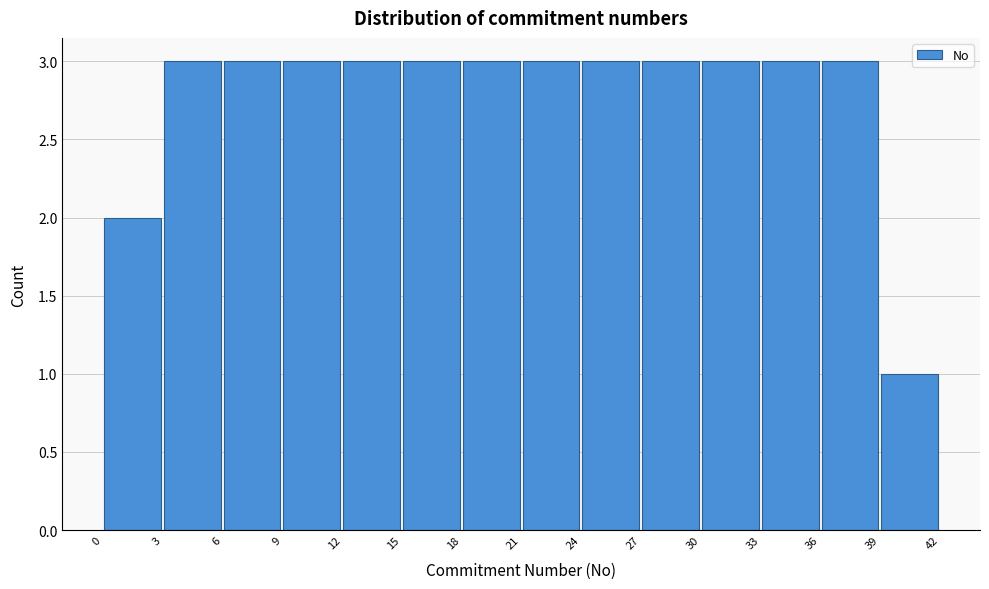

Reading left to right, list every bar in this chart as the range it spans on the x-axis followed by its height. The values are not printed on the chart, so give them approximately, as read against the axis.

0 to 3: 2
3 to 6: 3
6 to 9: 3
9 to 12: 3
12 to 15: 3
15 to 18: 3
18 to 21: 3
21 to 24: 3
24 to 27: 3
27 to 30: 3
30 to 33: 3
33 to 36: 3
36 to 39: 3
39 to 42: 1